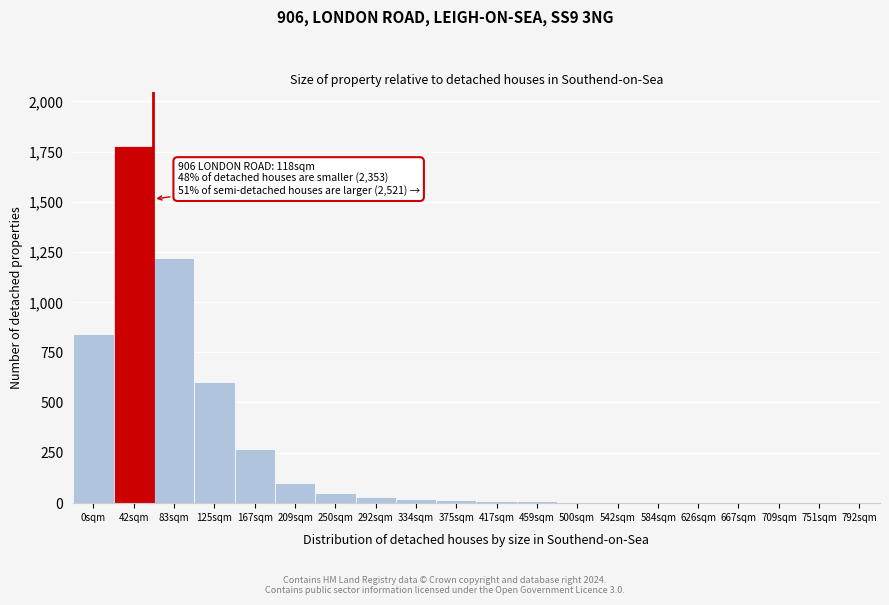

At which label is the value closest to 890?

0sqm